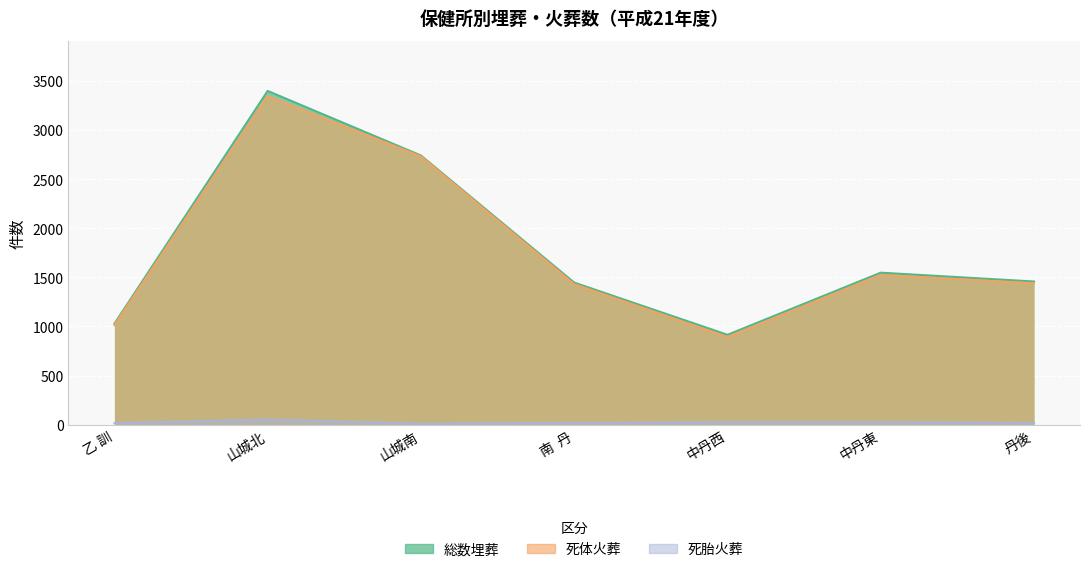

Reading right to left, extract all data points from this chart.

総数埋葬: 丹後=1458	中丹東=1548	中丹西=915	南  丹=1447	山城南=2742	山城北=3400	乙 訓=1028
死体火葬: 丹後=1440	中丹東=1525	中丹西=892	南  丹=1430	山城南=2733	山城北=3348	乙 訓=1014
死胎火葬: 丹後=18	中丹東=23	中丹西=23	南  丹=17	山城南=9	山城北=52	乙 訓=14